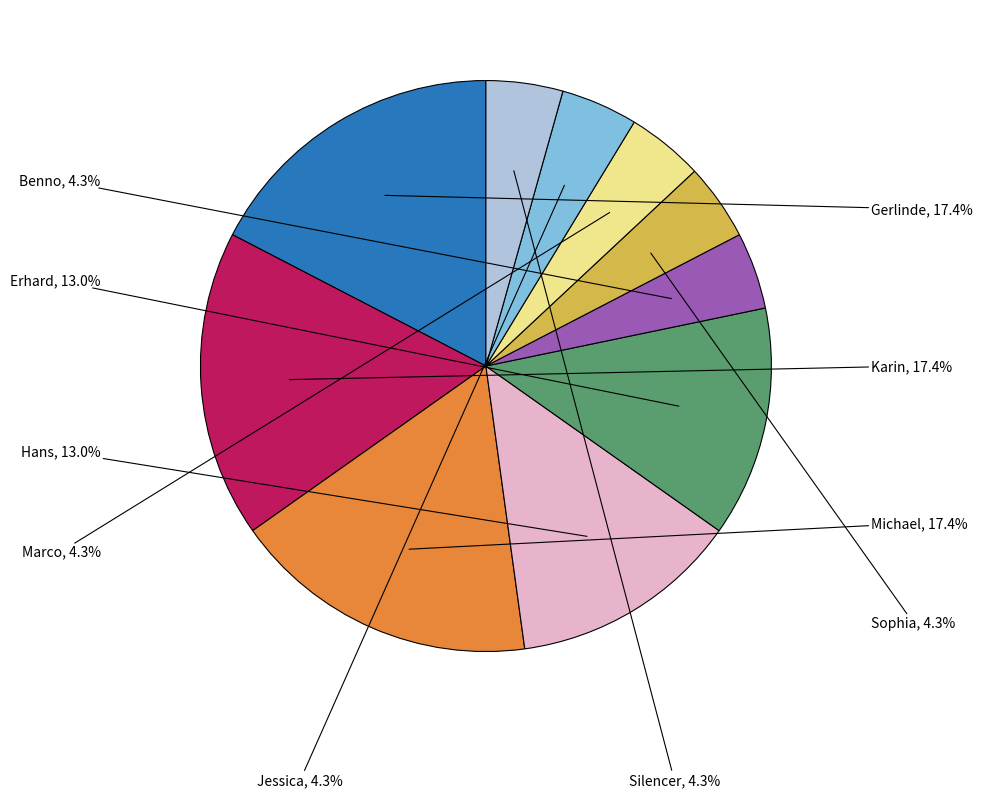

To the nearest percent, what is the difference between the Karin and Sophia slice percentages?

13%